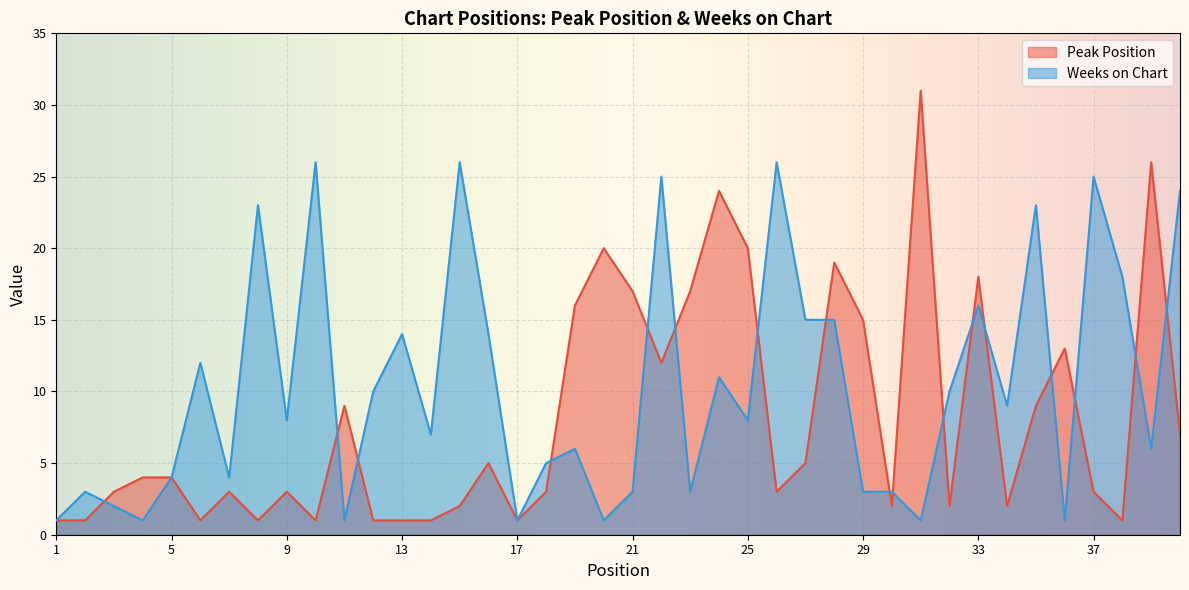

What is the maximum value shown in the chart?

31